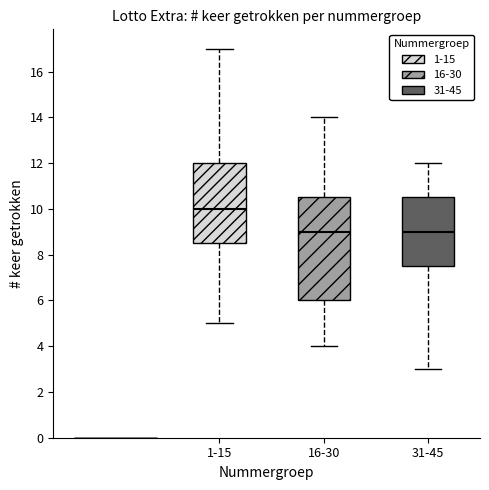

Reading left to right, read every box against the y-axis: the position of its median line, the range the box covers, and the ends of its whiskers. The values are not printed on the chart, so give them approximately, as read against the axis.

1-15: median 10.0, box 8.6 to 12.0, whiskers 5.0 to 17.0
16-30: median 9.0, box 6.0 to 10.6, whiskers 4.0 to 14.0
31-45: median 9.0, box 7.6 to 10.6, whiskers 3.0 to 12.0